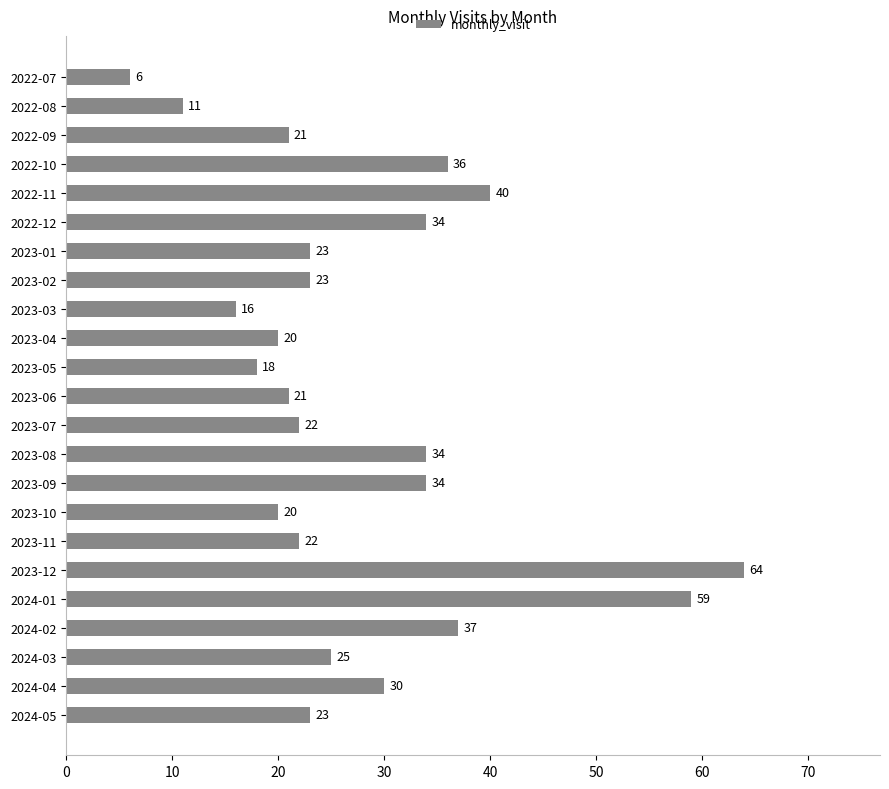

Reading bottom to top, transcribe all the data shown in this chart.

2024-05=23	2024-04=30	2024-03=25	2024-02=37	2024-01=59	2023-12=64	2023-11=22	2023-10=20	2023-09=34	2023-08=34	2023-07=22	2023-06=21	2023-05=18	2023-04=20	2023-03=16	2023-02=23	2023-01=23	2022-12=34	2022-11=40	2022-10=36	2022-09=21	2022-08=11	2022-07=6